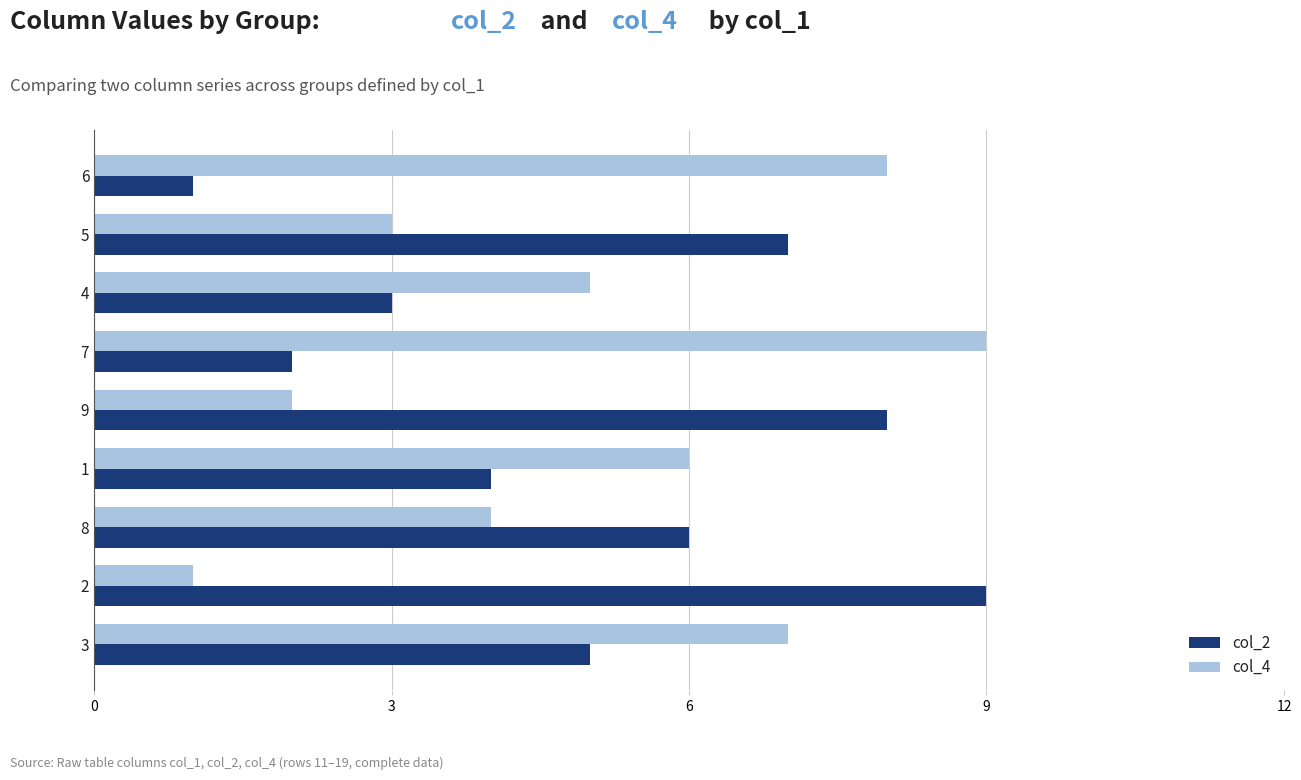

True or false: col_4 has a value of 7 at 3.

True